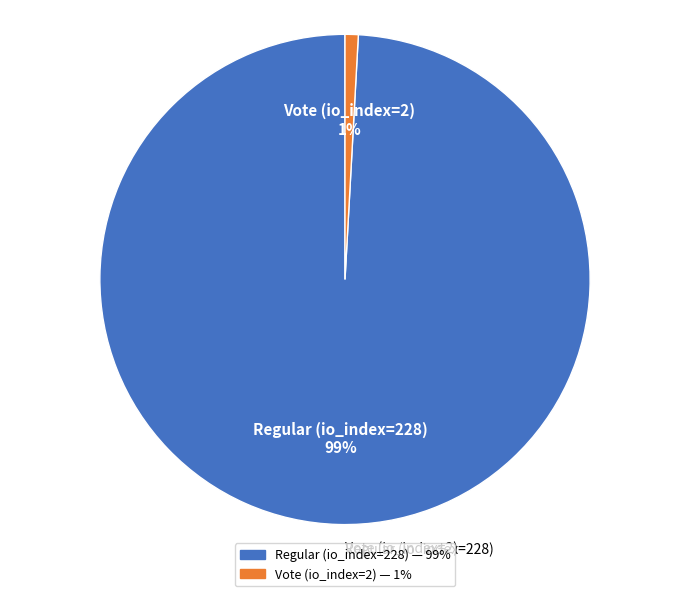

Which category has the biggest portion of the pie?

Regular (io_index=228)